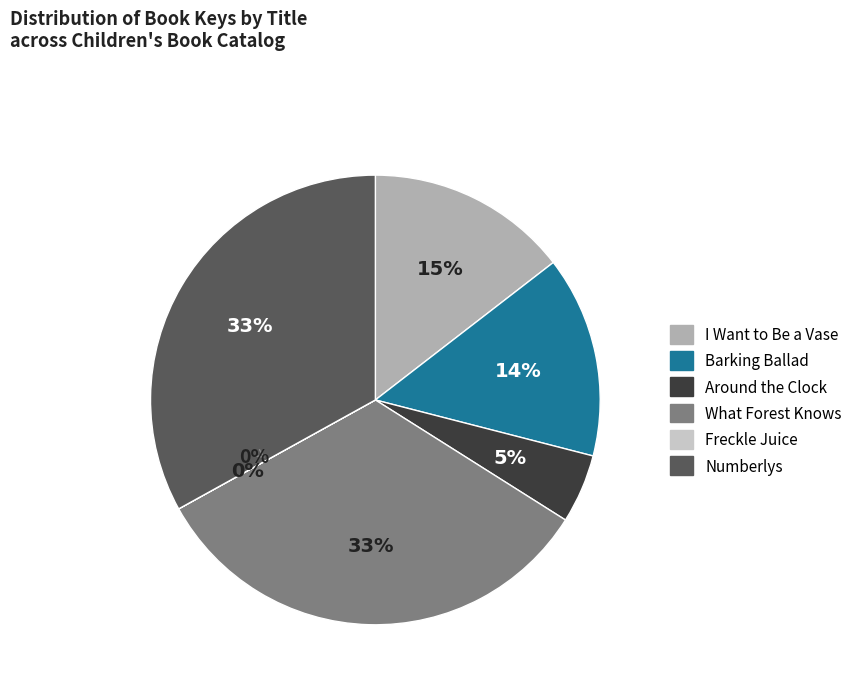

Approximately how many times larger is the value at Around the Clock compared to What Forest Knows?

0.2